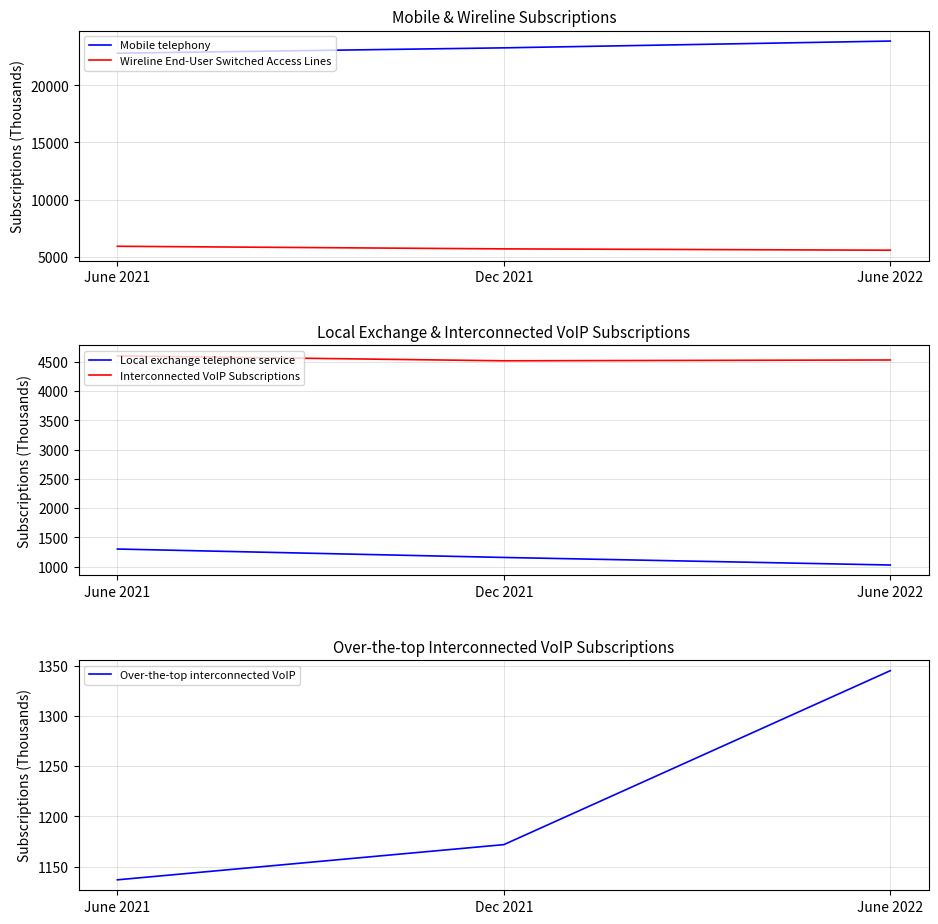

List the series in order of their peak value, lowest first.

Local exchange telephone service, Over-the-top interconnected VoIP, Interconnected VoIP Subscriptions, Wireline End-User Switched Access Lines, Mobile telephony